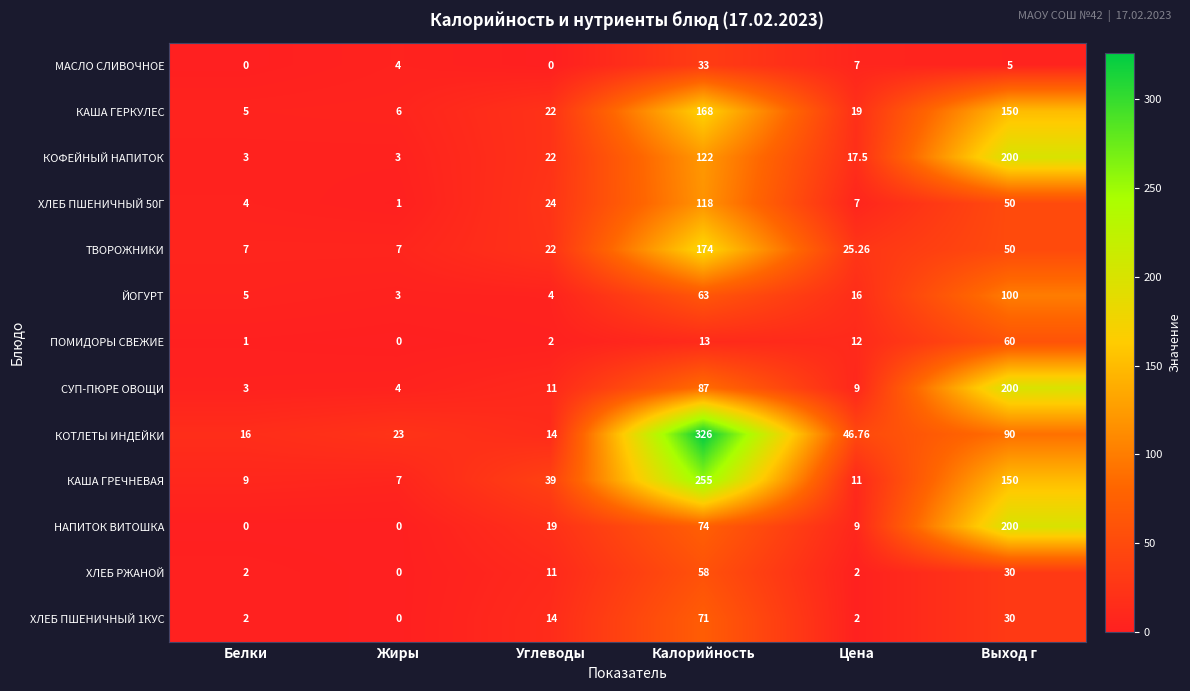

Which category has the highest value across all series?

Калорийность